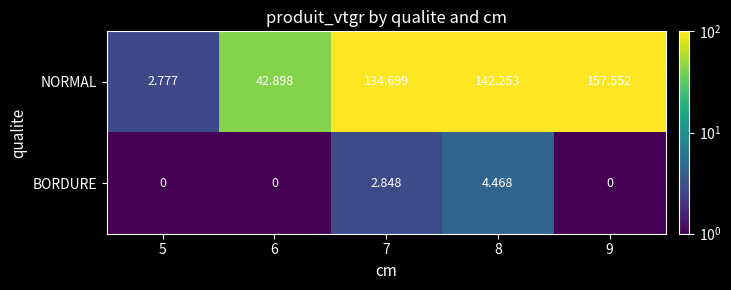

List the series in order of their peak value, highest first.

NORMAL, BORDURE